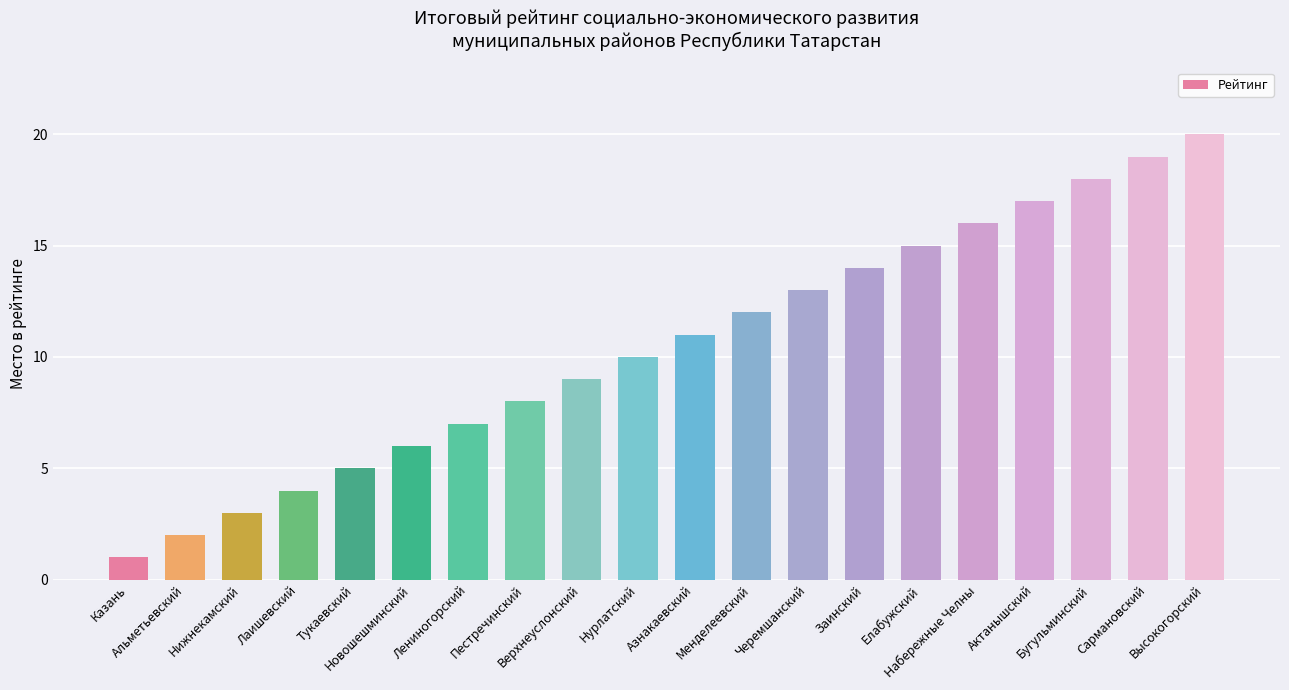

Which category has the highest value across all series?

Высокогорский